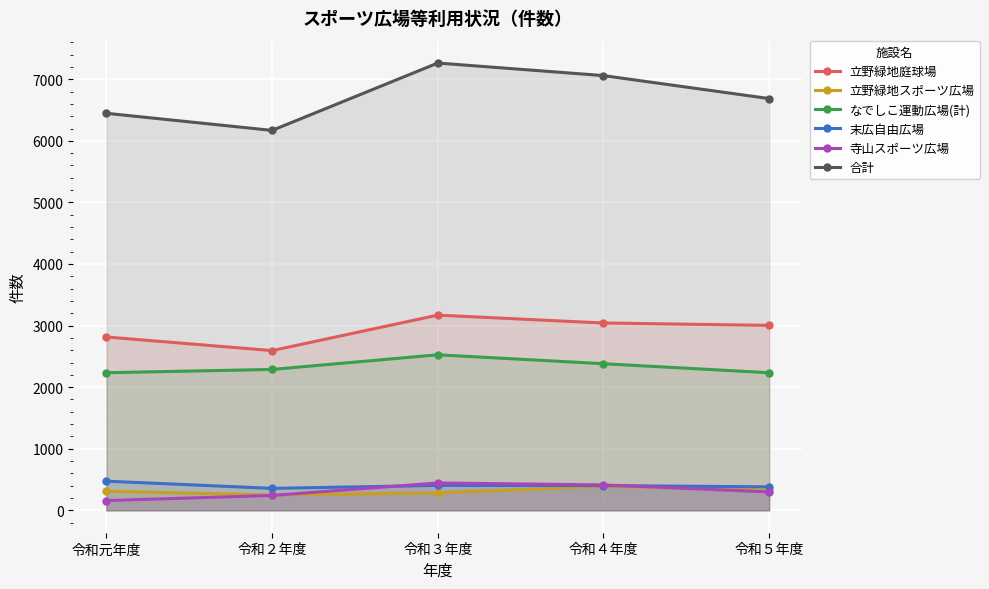

Is the value of 寺山スポーツ広場 at 令和５年度 greater than the value of 合計 at 令和２年度?

No